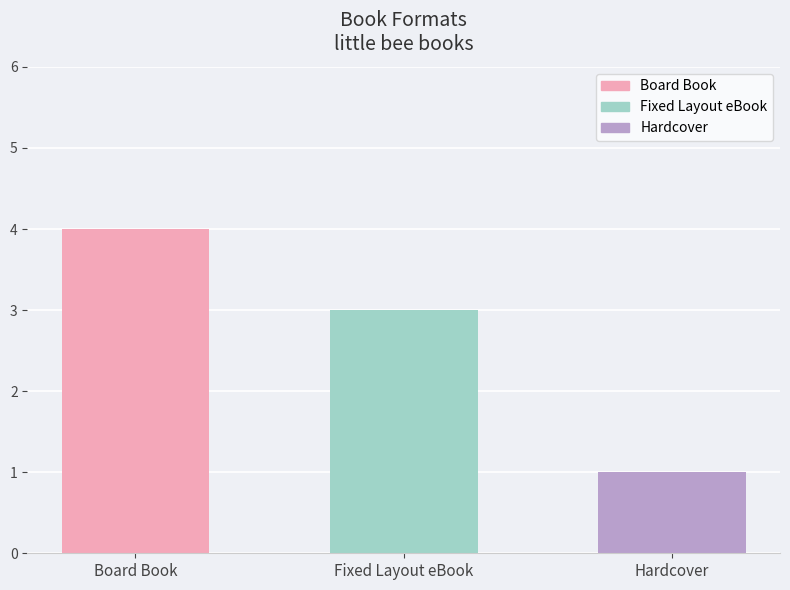

What is the difference between the maximum and minimum values?

3